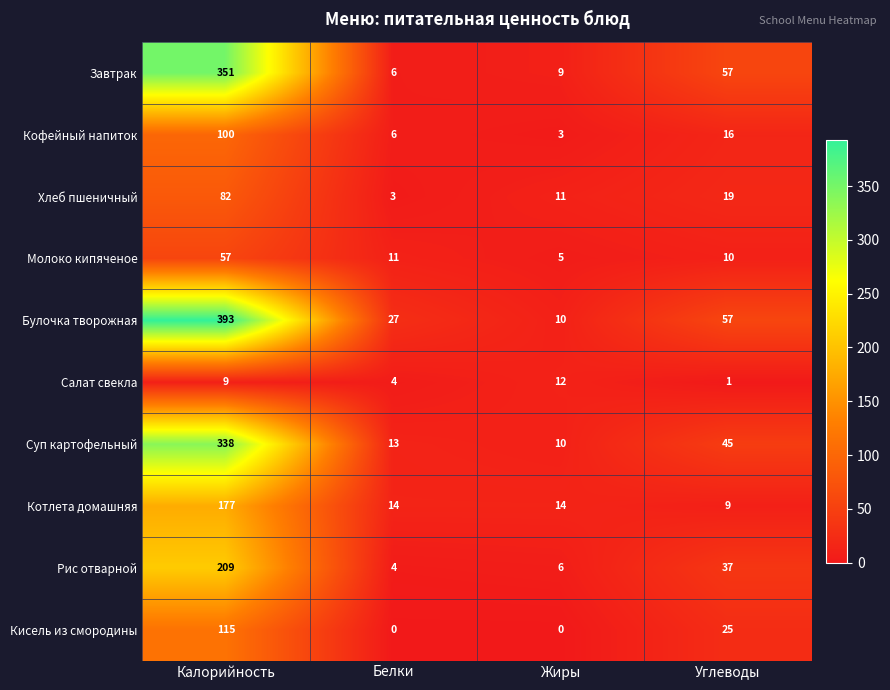

What is the lowest value of the Завтрак series?

6